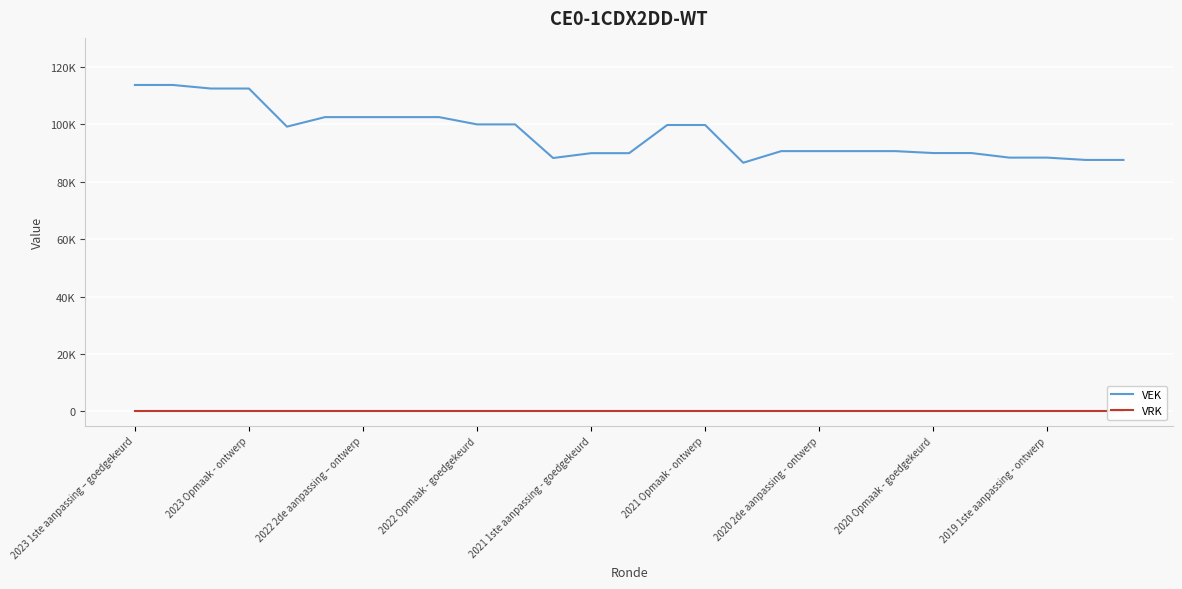

What is the difference between the maximum and second lowest values in the VEK series?

26083